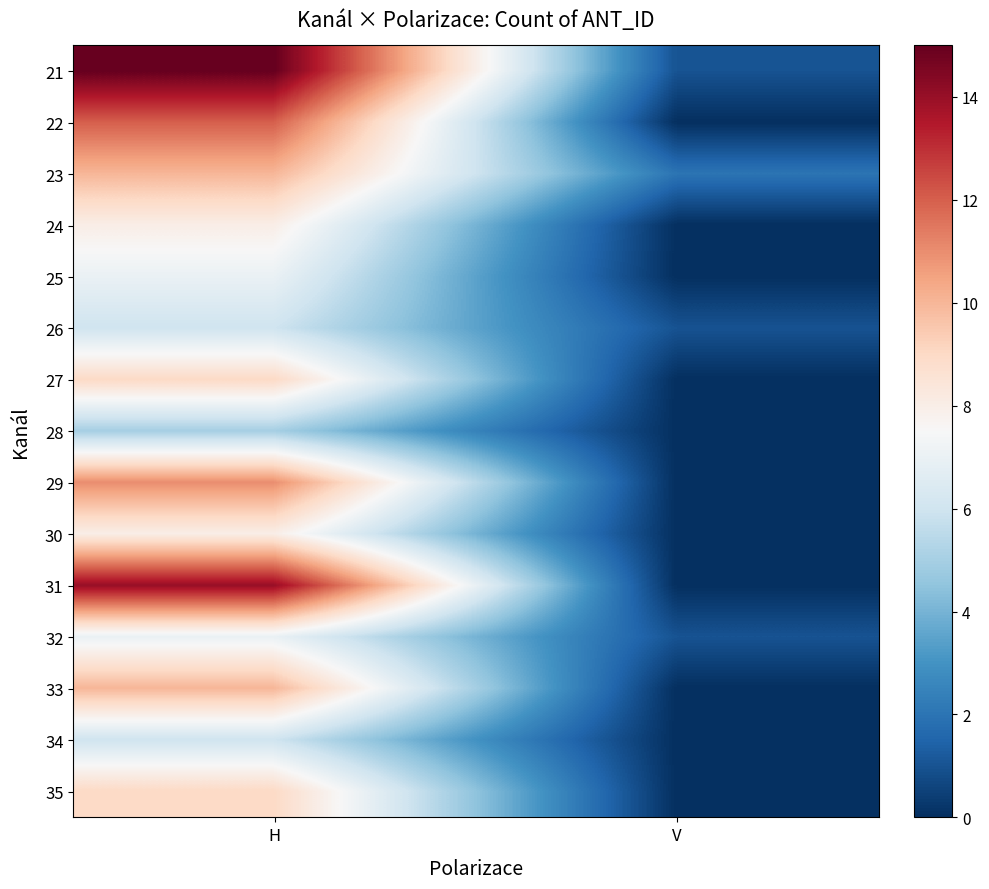

Which series has the largest total across all categories?

21